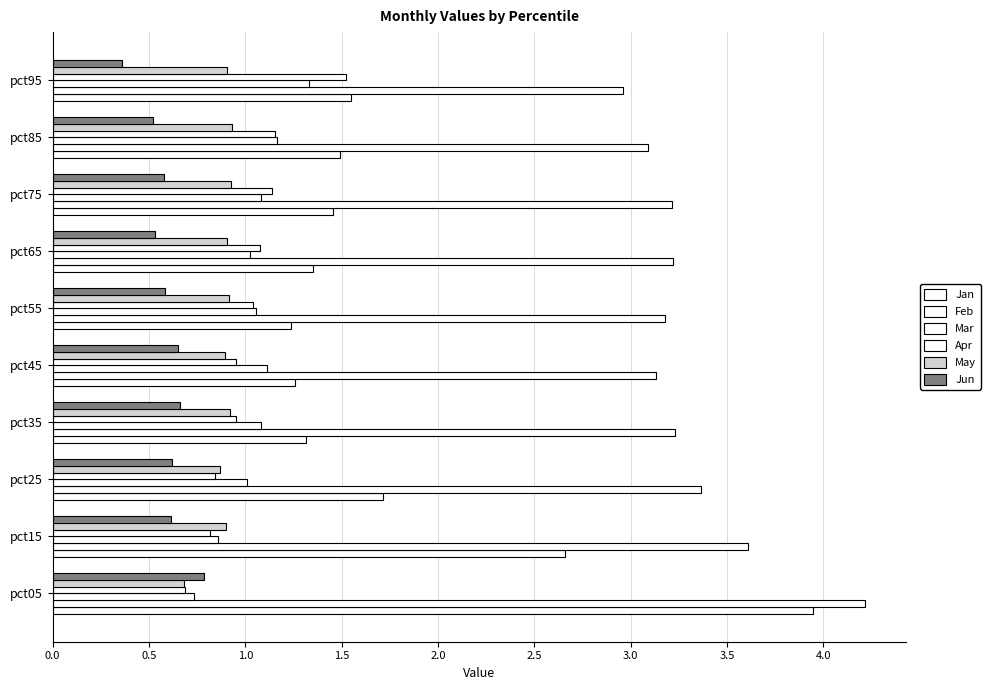

Reading right to left, list all the values displayed in this chart.

Jan: 4.5=1.5	4.0=1.5	3.5=1.5	3.0=1.4	2.5=1.2	2.0=1.3	1.5=1.3	1.0=1.7	0.5=2.7	0.0=3.9
Feb: 4.5=3.0	4.0=3.1	3.5=3.2	3.0=3.2	2.5=3.2	2.0=3.1	1.5=3.2	1.0=3.4	0.5=3.6	0.0=4.2
Mar: 4.5=1.3	4.0=1.2	3.5=1.1	3.0=1.0	2.5=1.1	2.0=1.1	1.5=1.1	1.0=1.0	0.5=0.9	0.0=0.7
Apr: 4.5=1.5	4.0=1.2	3.5=1.1	3.0=1.1	2.5=1.0	2.0=1.0	1.5=1.0	1.0=0.8	0.5=0.8	0.0=0.7
May: 4.5=0.9	4.0=0.9	3.5=0.9	3.0=0.9	2.5=0.9	2.0=0.9	1.5=0.9	1.0=0.9	0.5=0.9	0.0=0.7
Jun: 4.5=0.4	4.0=0.5	3.5=0.6	3.0=0.5	2.5=0.6	2.0=0.6	1.5=0.7	1.0=0.6	0.5=0.6	0.0=0.8